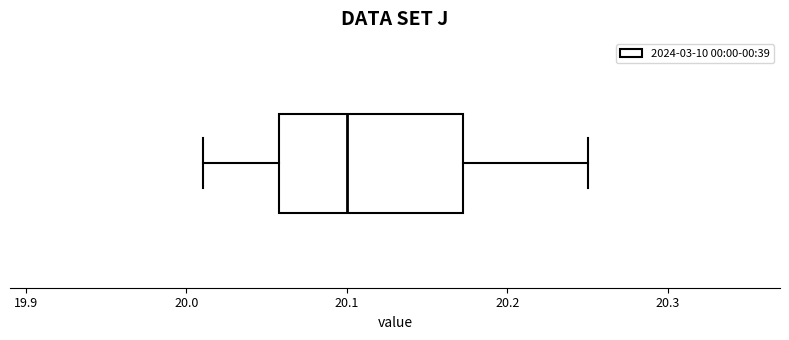

Transcribe this box plot: give where the median line is, the range the box spans, and where the two whiskers end, as read against the x-axis. The values are not printed on the chart, so give them approximately, as read against the axis.

median 20.10, box 20.06 to 20.17, whiskers 20.01 to 20.25